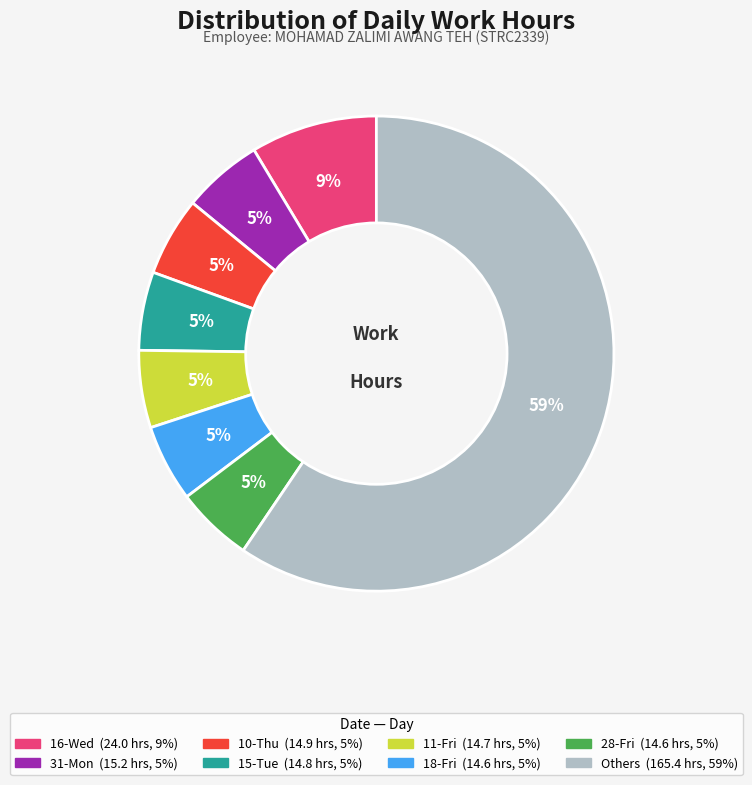

Is there a majority slice in this chart?

Yes